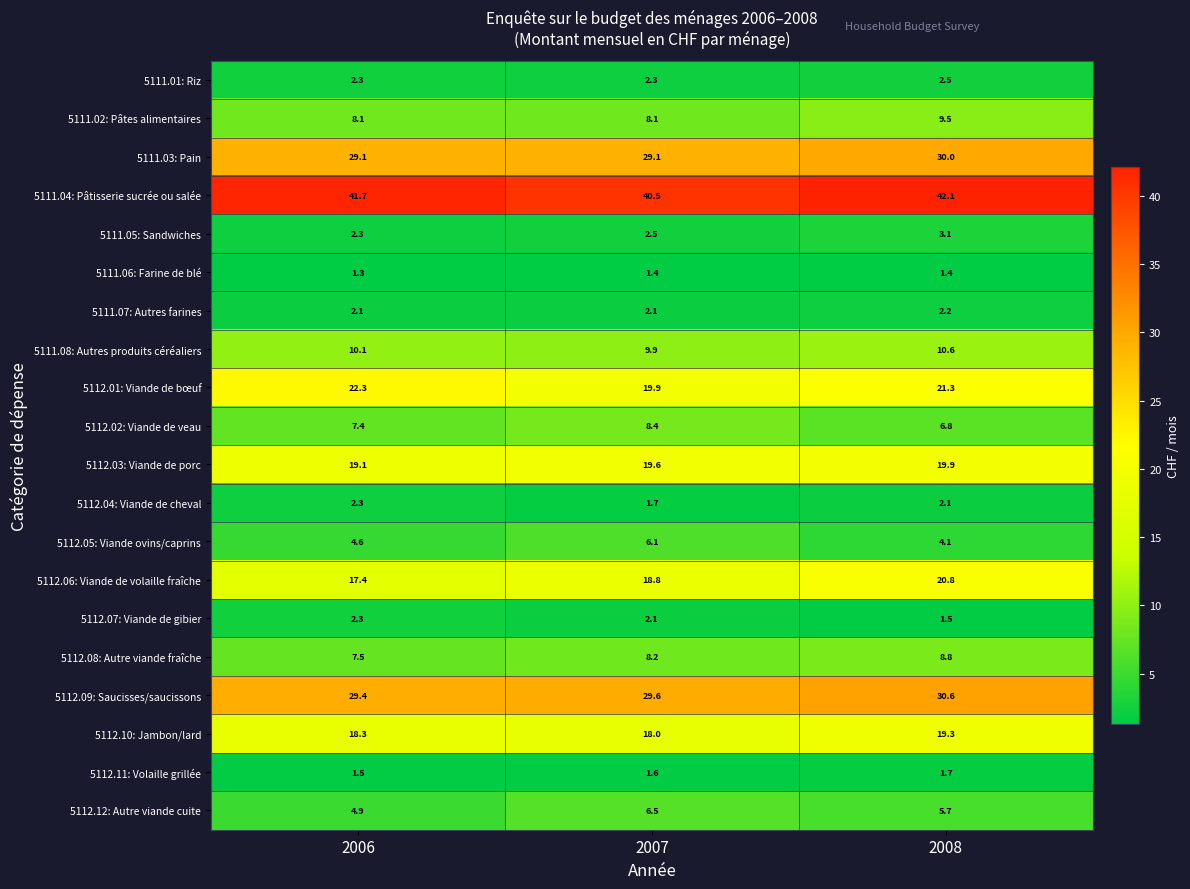

How many data points in 5111.04: Pâtisserie sucrée ou salée are above 41?

2